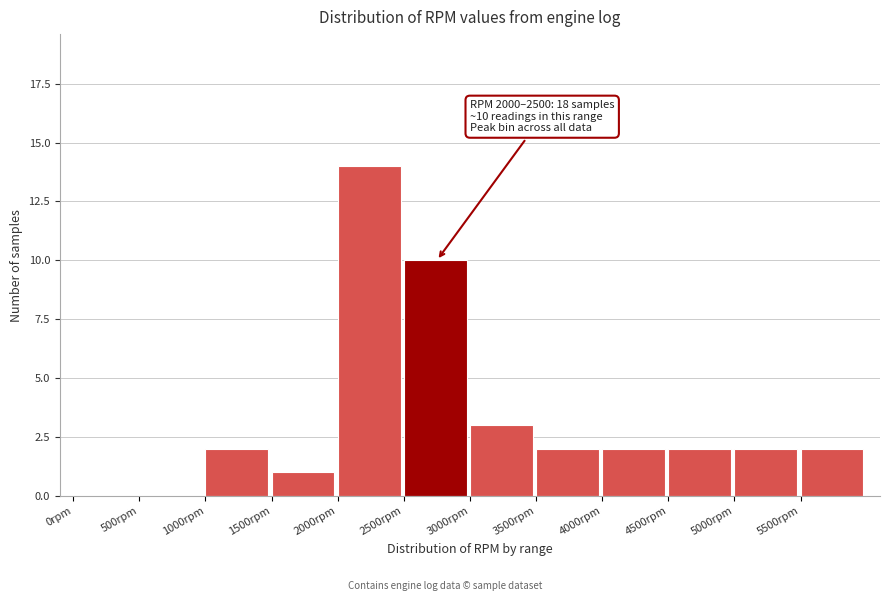

Over which range of the x-axis is the bar tallest?

2000 to 2500